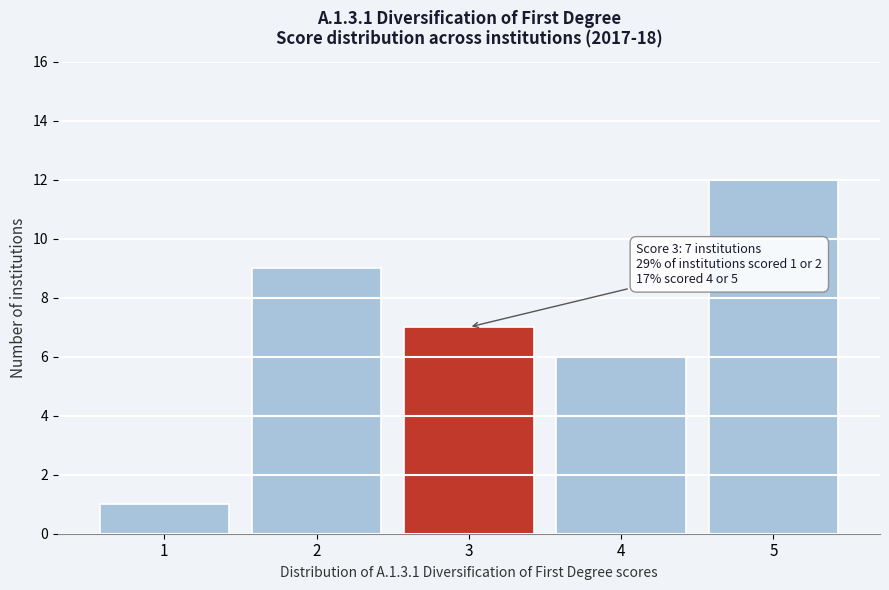

Which range on the x-axis has the tallest bar?

4.5 to 5.5